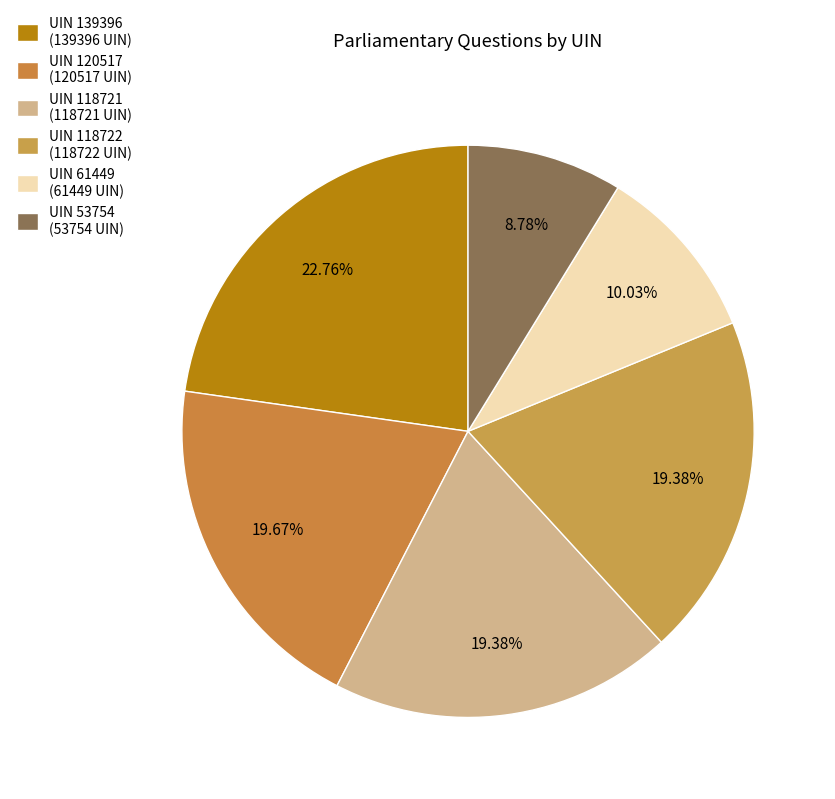

How much of the chart is everything except UIN 139396?

77.2%